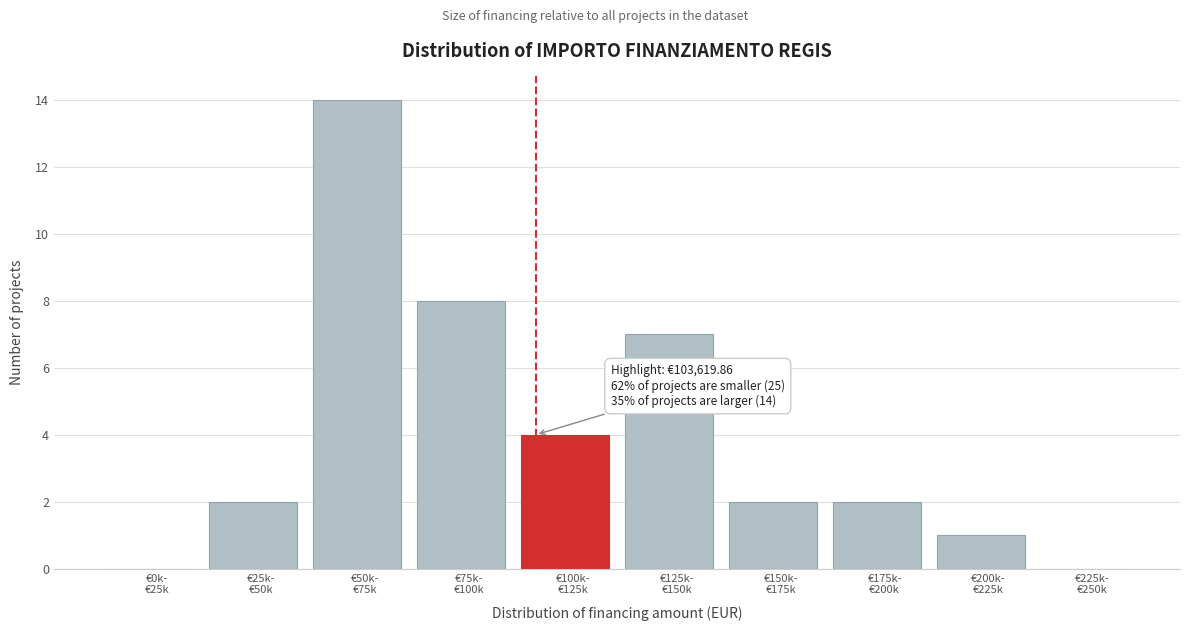

What is the sum of all values?

40